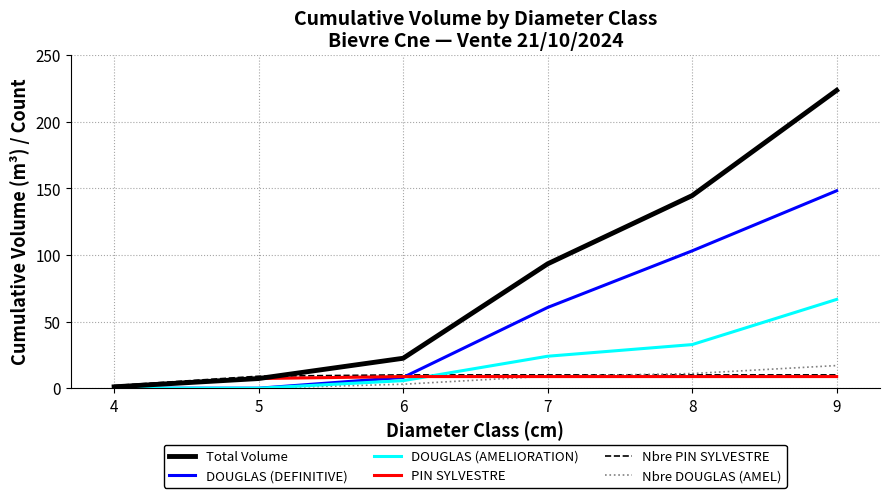

What is the difference between the maximum and minimum values in the PIN SYLVESTRE series?

7.7